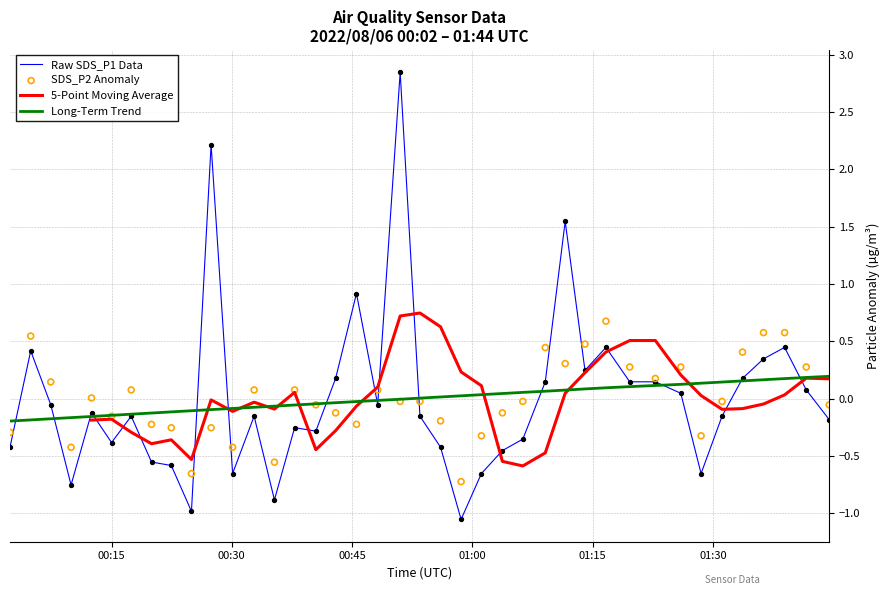

Which series contains the highest Y value?

SDS_P1